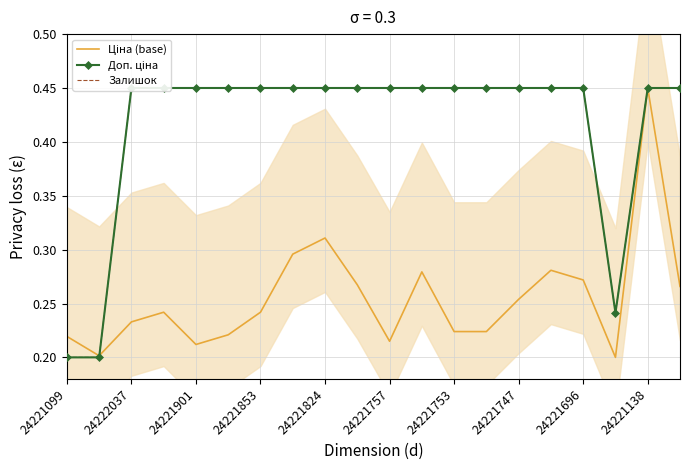

What is the spread (max minus min) of values at 15?

0.2